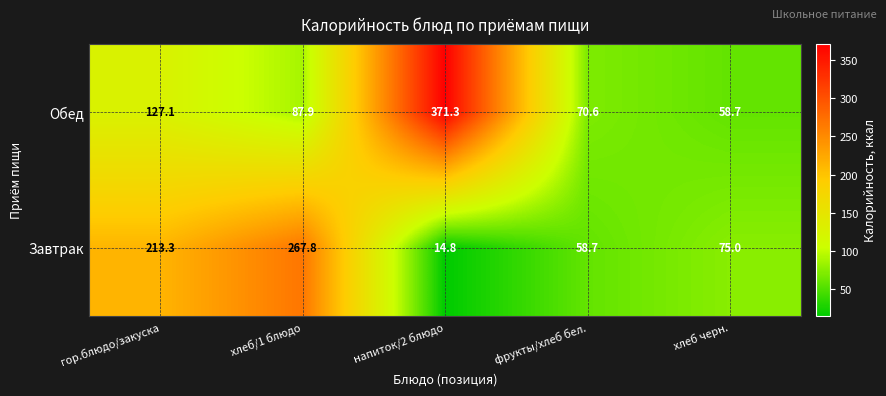

Reading left to right, extract all data points from this chart.

Обед: 127.1	87.9	371.3	70.6	58.7
Завтрак: 213.3	267.8	14.8	58.7	75.0